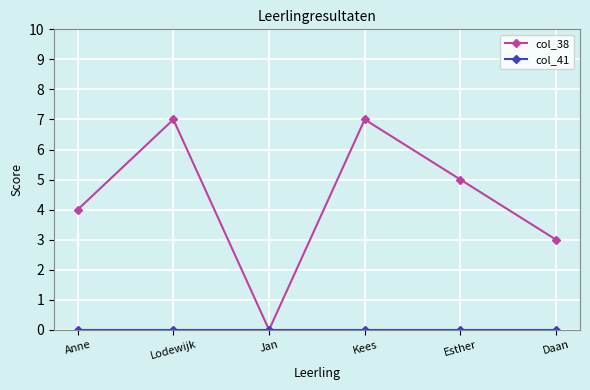

Which series has the largest total across all categories?

col_38